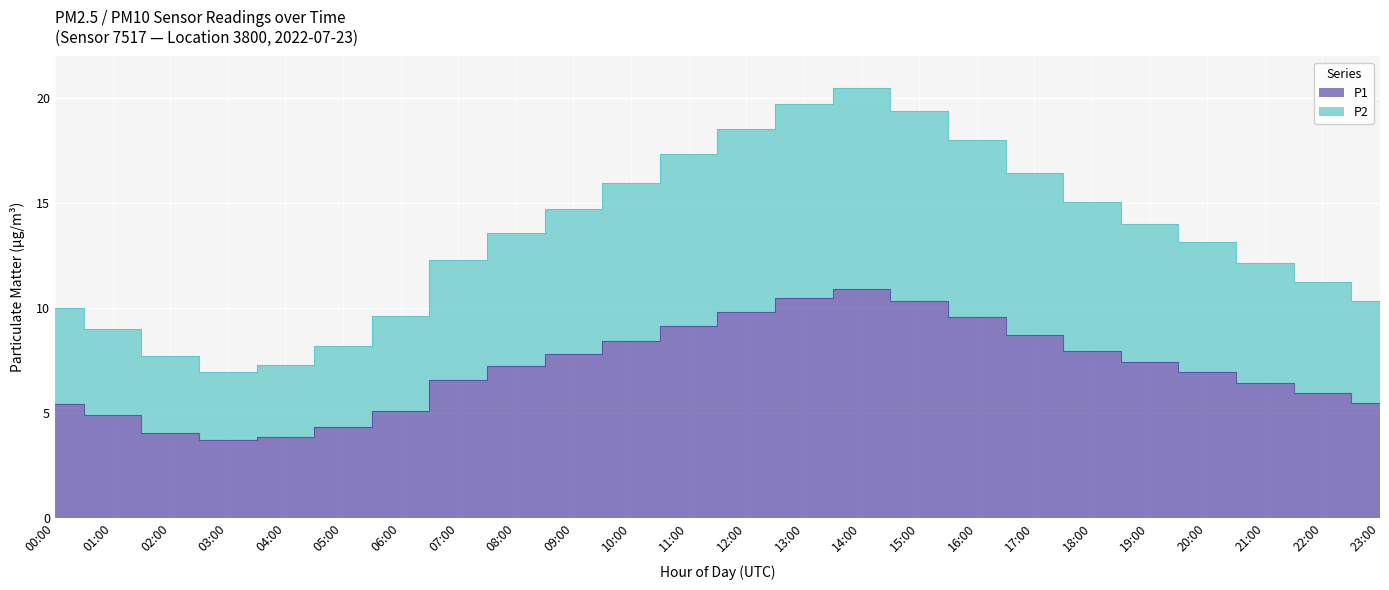

At which label does P1 reach its minimum?

03:00